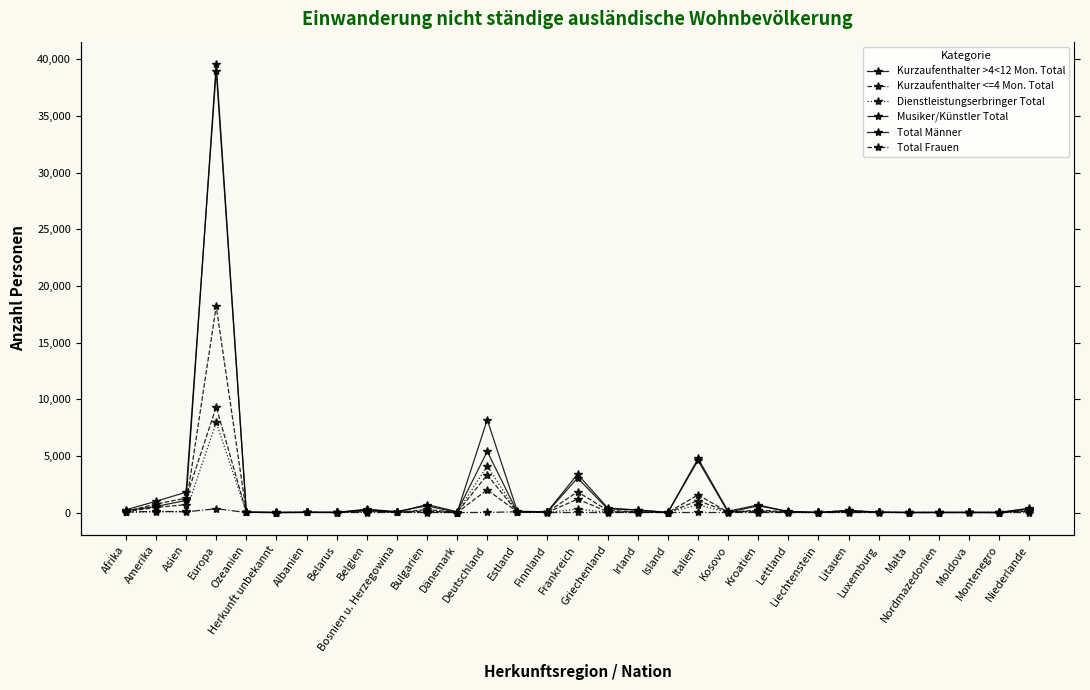

What is the difference between the highest and lowest values at Montenegro?

9